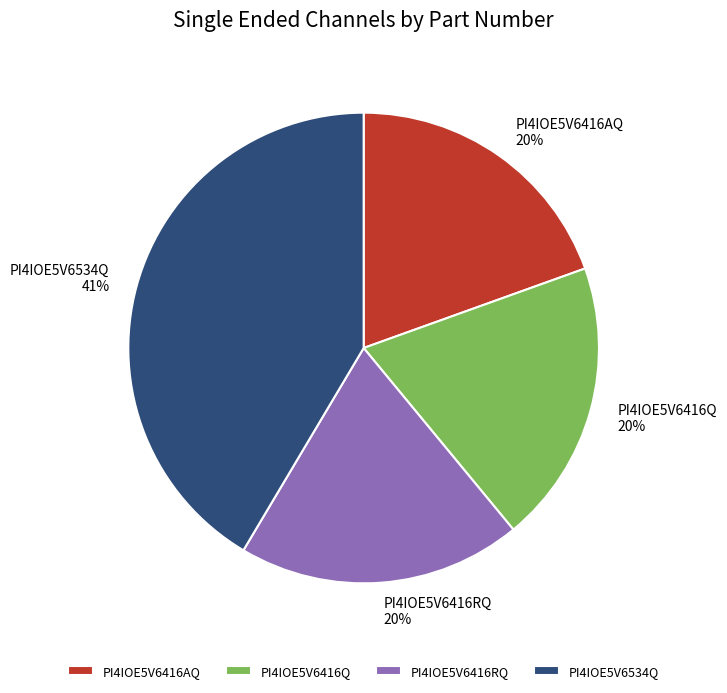

Does PI4IOE5V6416RQ represent more than half of the total?

No